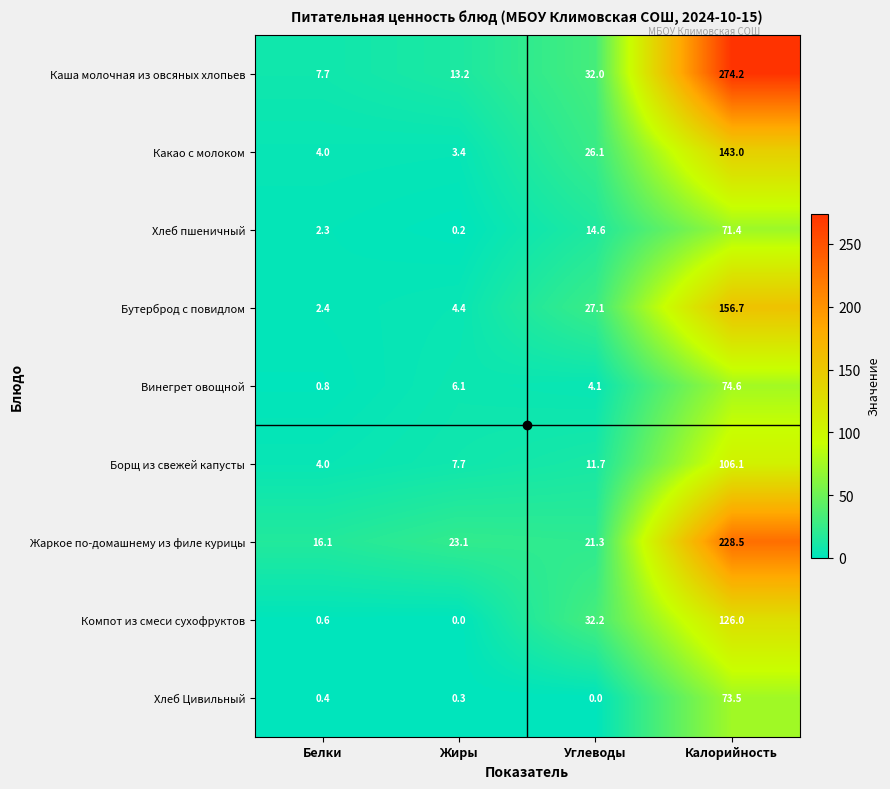

What is the total value across all series at Белки?

38.3